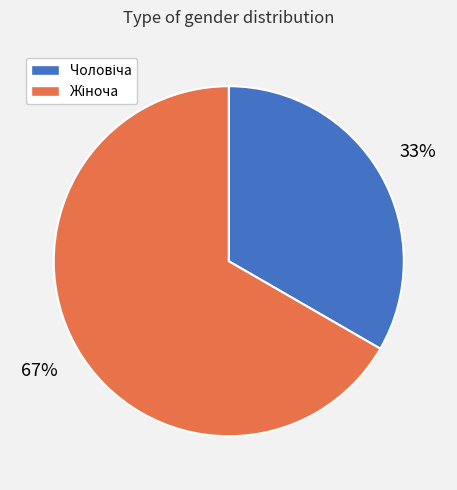

Count the number of slices in the pie.

2